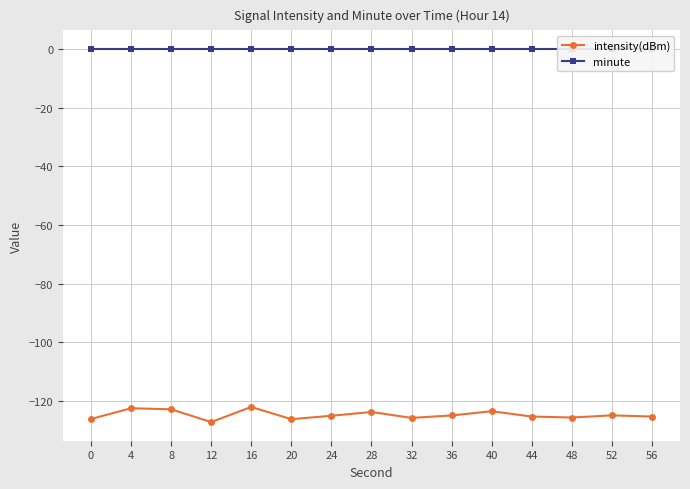

List the series in order of their peak value, highest first.

minute, intensity(dBm)